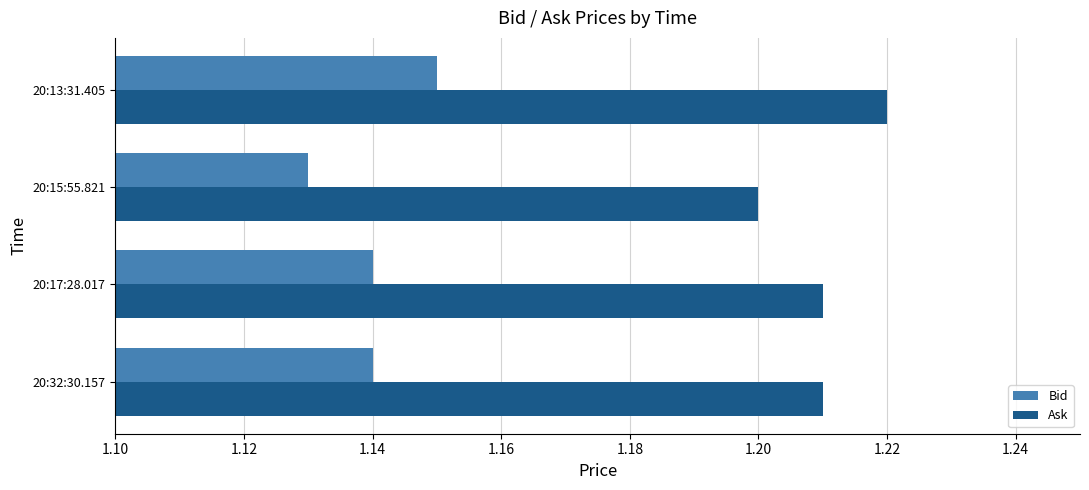

List the series in order of their overall mean, highest first.

Ask, Bid